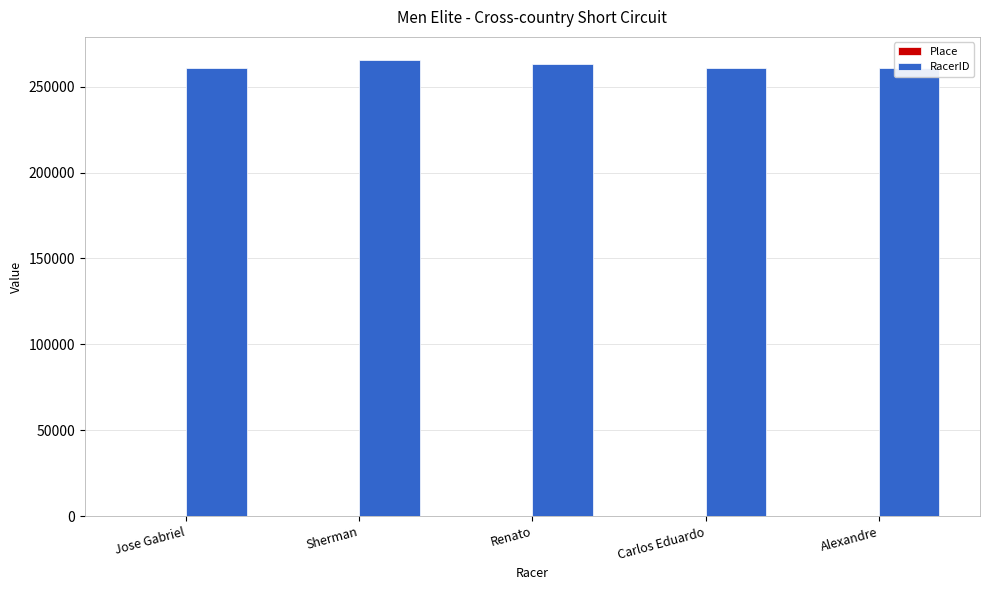

Which series has the largest range (max minus min)?

RacerID